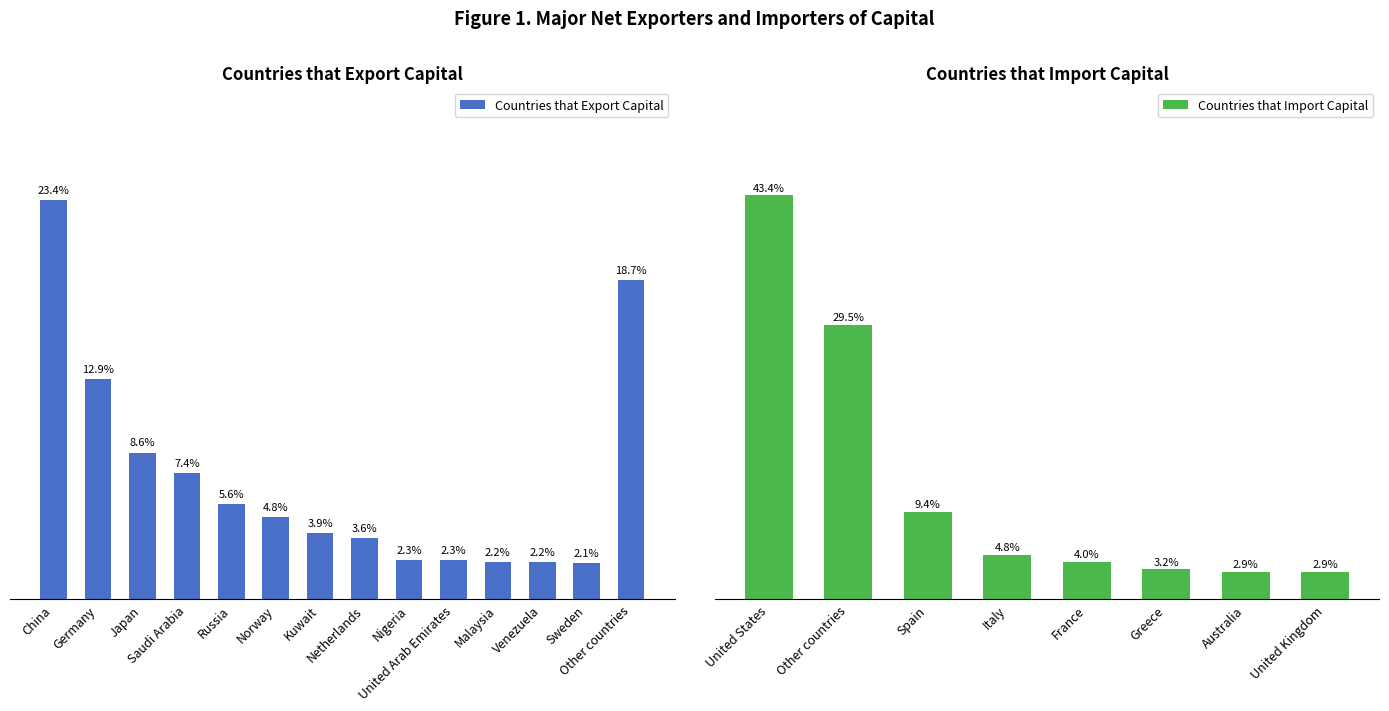

Rank the categories by value from highest to lowest.

China, Other countries, Germany, Japan, Saudi Arabia, Russia, Norway, Kuwait, Netherlands, Nigeria, United Arab Emirates, Malaysia, Venezuela, Sweden